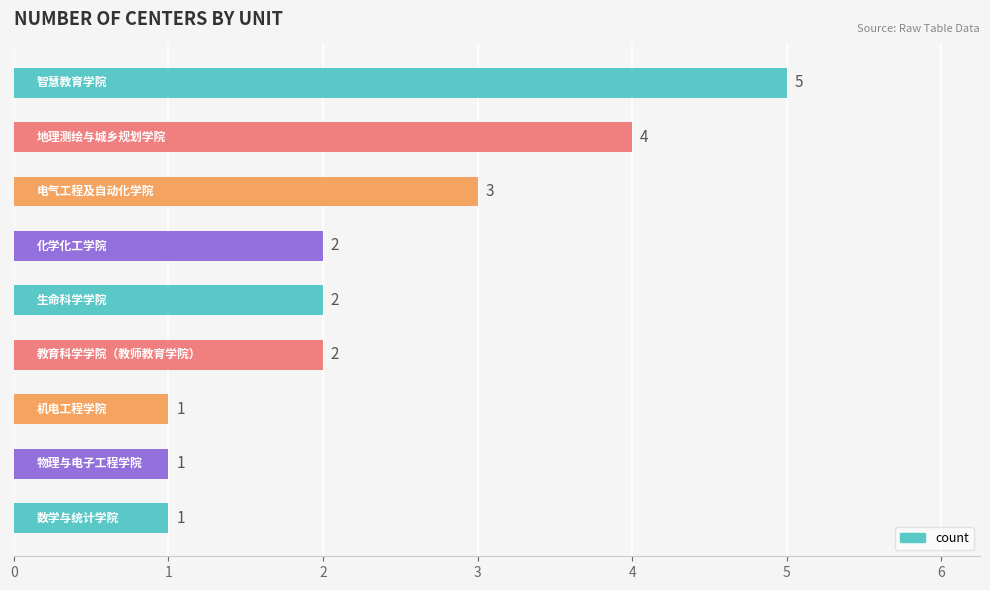

What is the value of the 7th bar from the top?

1